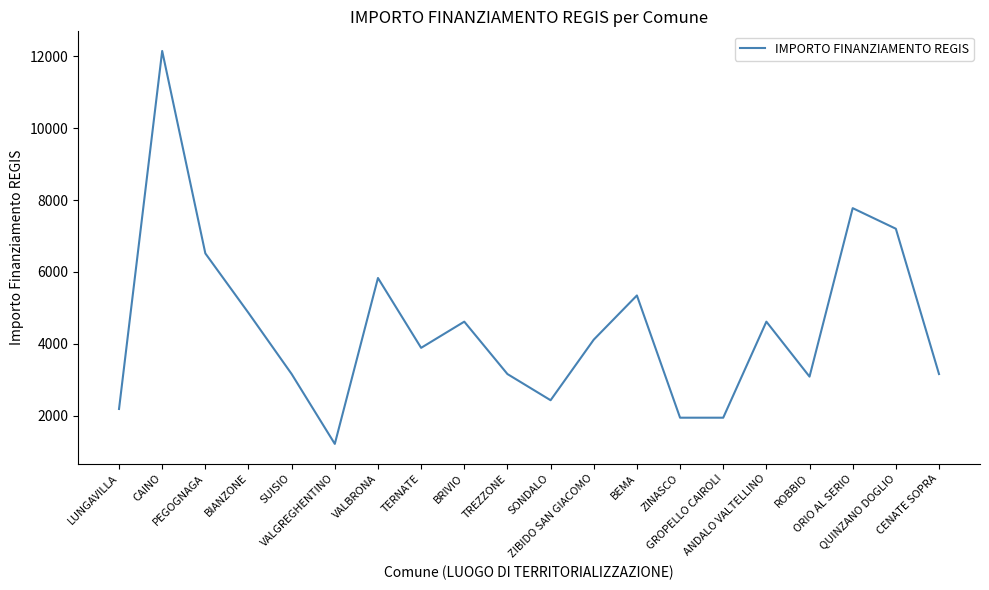

What is the greatest value displayed?

12150